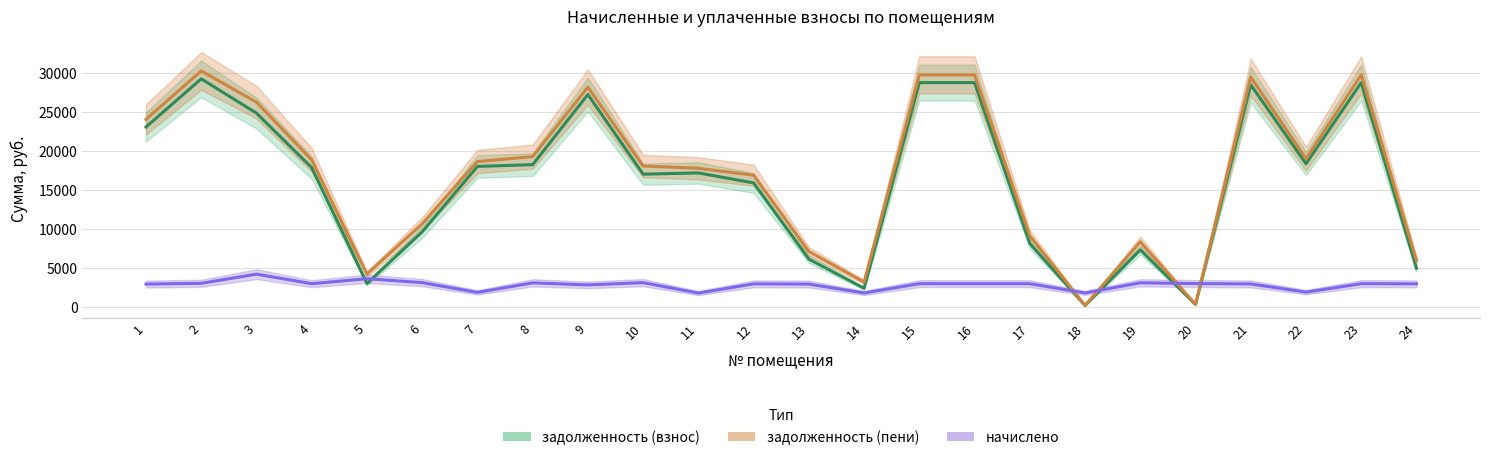

Does the chart have visible grid lines?

Yes